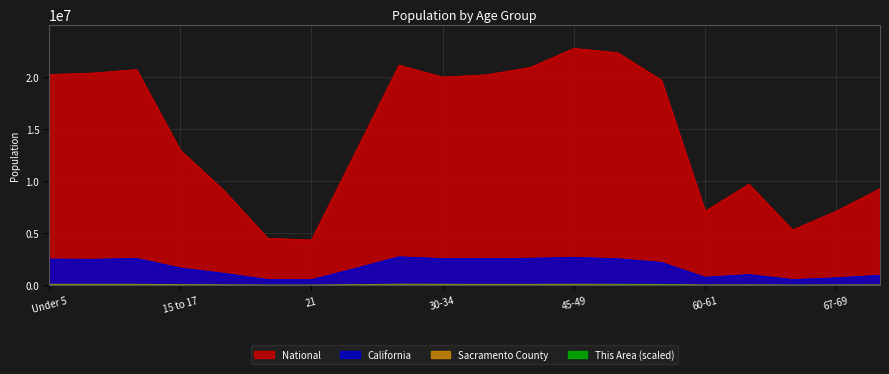

Reading left to right, list all the values displayed in this chart.

This Area: Under 5=23120	5 to 9=22320	10 to 14=24240	15 to 17=14320	18-19=9280	20=5520	21=5680	22-24=19520	25-29=35120	30-34=24320	35-39=22320	40-44=23840	45-49=27600	50-54=38880	55-59=39760	60-61=13840	62-64=14720	65-66=6880	67-69=8320	70-74=12160
Sacramento County: Under 5=101063	5 to 9=98112	10 to 14=99820	15 to 17=64058	18-19=41622	20=20073	21=19617	22-24=62218	25-29=107922	30-34=98724	35-39=95195	40-44=95640	45-49=102072	50-54=98464	55-59=85332	60-61=30474	62-64=39831	65-66=20539	67-69=26865	70-74=35891
California: Under 5=2531333	5 to 9=2505839	10 to 14=2590930	15 to 17=1666938	18-19=1157002	20=573642	21=555775	22-24=1636532	25-29=2744409	30-34=2573468	35-39=2573579	40-44=2609131	45-49=2689819	50-54=2562552	55-59=2204296	60-61=786276	62-64=1045921	65-66=568817	67-69=734741	70-74=971778
National: Under 5=20201362	5 to 9=20348657	10 to 14=20677194	15 to 17=12954254	18-19=9086089	20=4519129	21=4354294	22-24=12712576	25-29=21101849	30-34=19962099	35-39=20179642	40-44=20890964	45-49=22708591	50-54=22298125	55-59=19664805	60-61=7113727	62-64=9704197	65-66=5319902	67-69=7115361	70-74=9278166